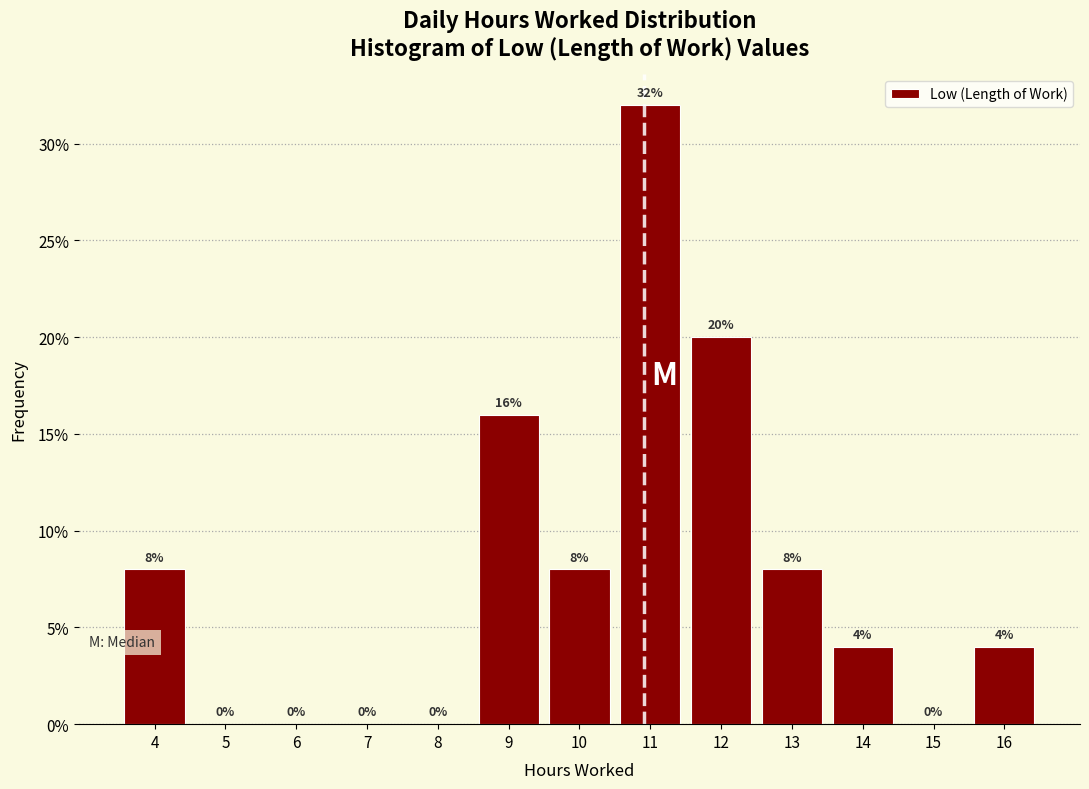

Reading right to left, extract all data points from this chart.

16=4	15=0	14=4	13=8	12=20	11=32	10=8	9=16	8=0	7=0	6=0	5=0	4=8